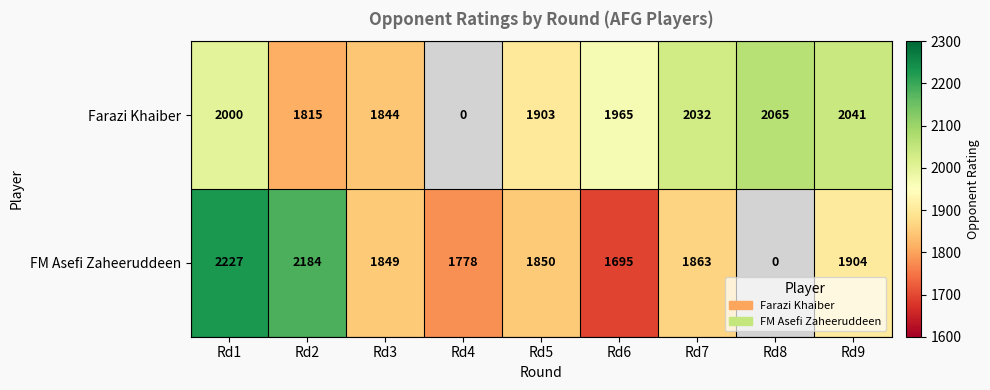

At Rd2, list the series in order from smallest to largest.

Farazi Khaiber, FM Asefi Zaheeruddeen